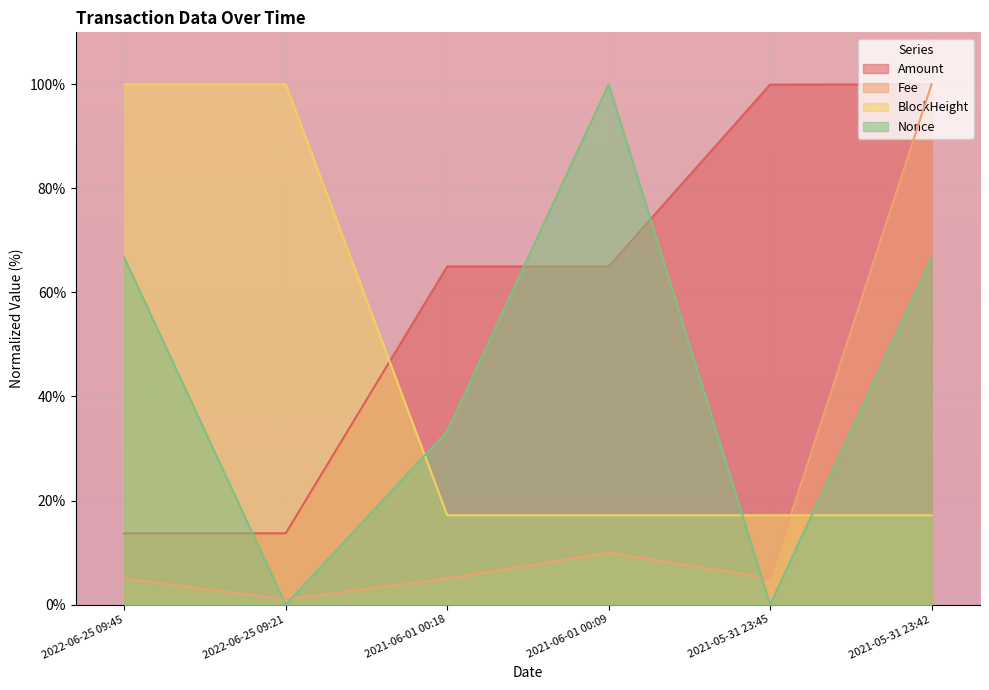

How many interior local valleys does the Fee series have?

2